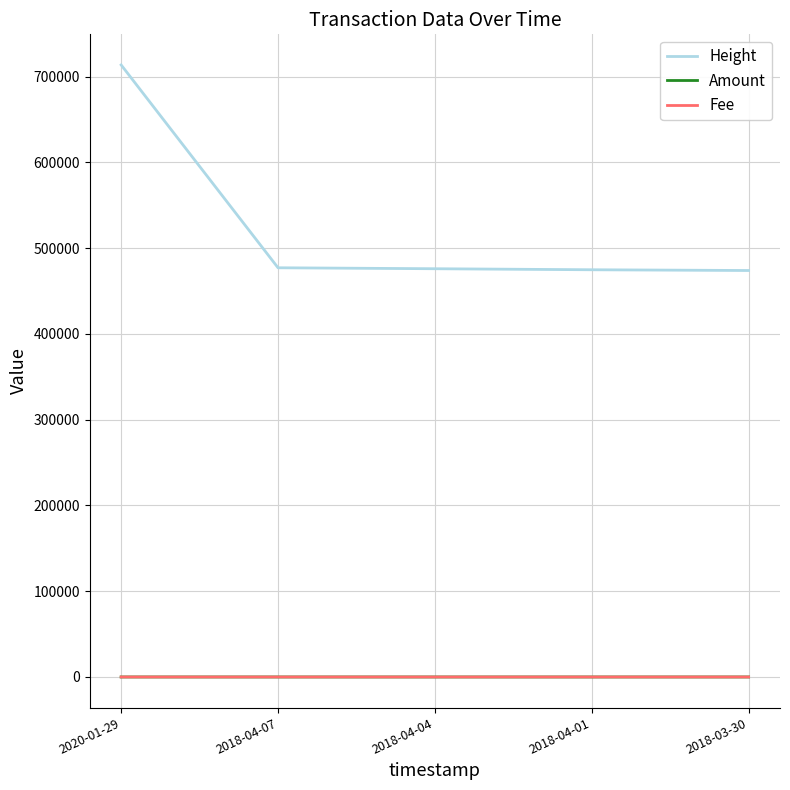

What are all the series names shown in the legend?

Height, Amount, Fee